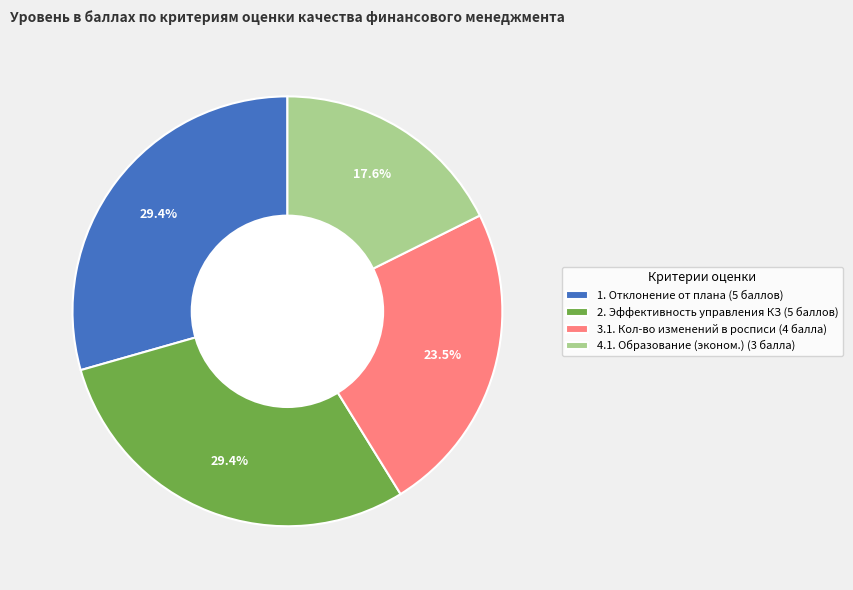

Which category has the smallest portion of the pie?

4.1. Образование (эконом.) (3 балла)